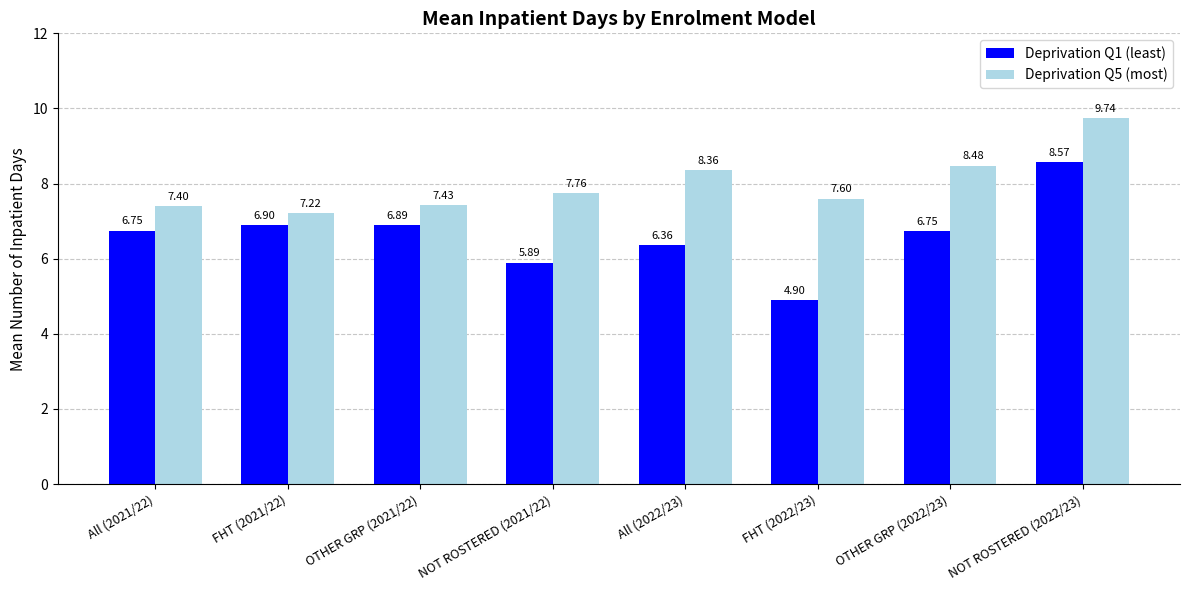

What is the approximate value of Deprivation Q1 (least) at FHT (2021/22)?

6.9